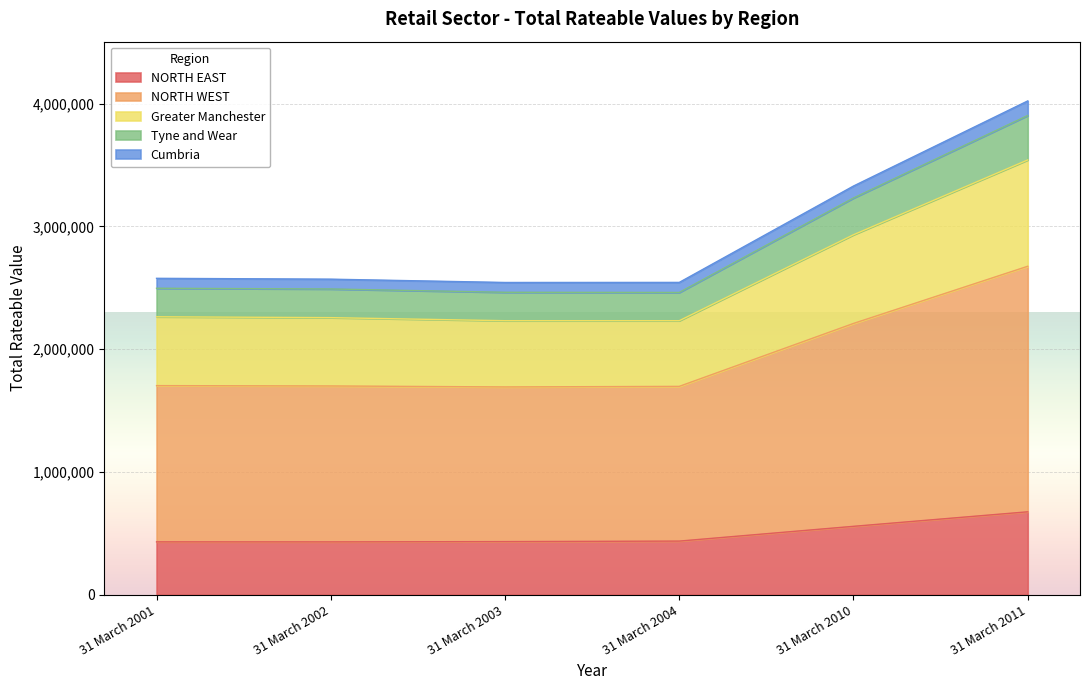

What are all the series names shown in the legend?

NORTH EAST, NORTH WEST, Greater Manchester, Tyne and Wear, Cumbria